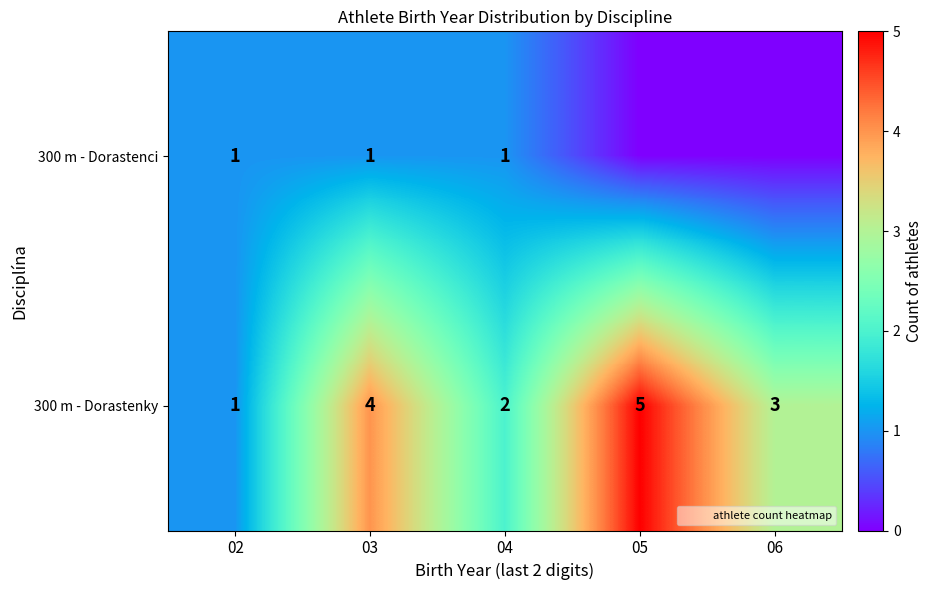

What is the average value of the 300 m - Dorastenky series?

3